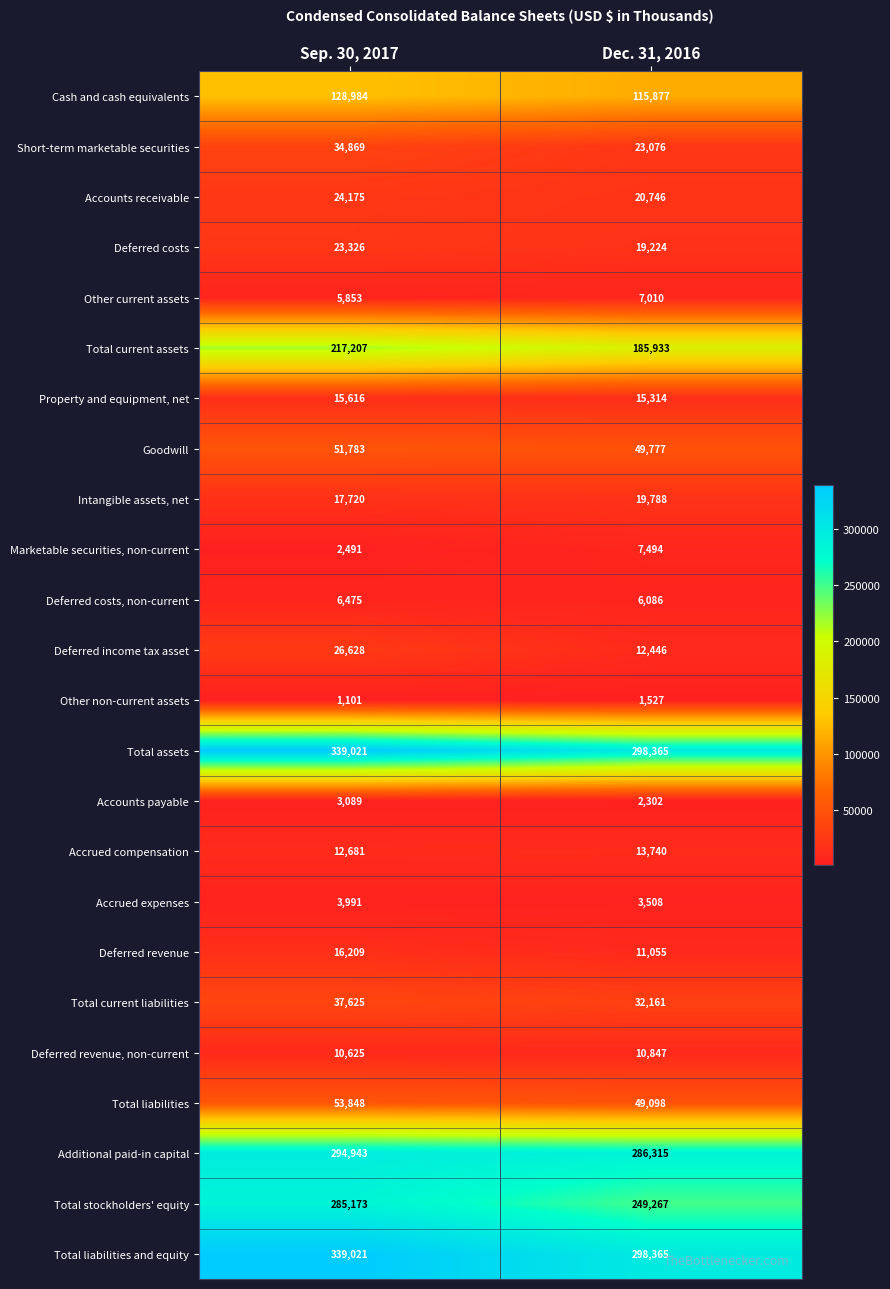

Rank the categories by Deferred income tax asset value from highest to lowest.

Sep. 30, 2017, Dec. 31, 2016